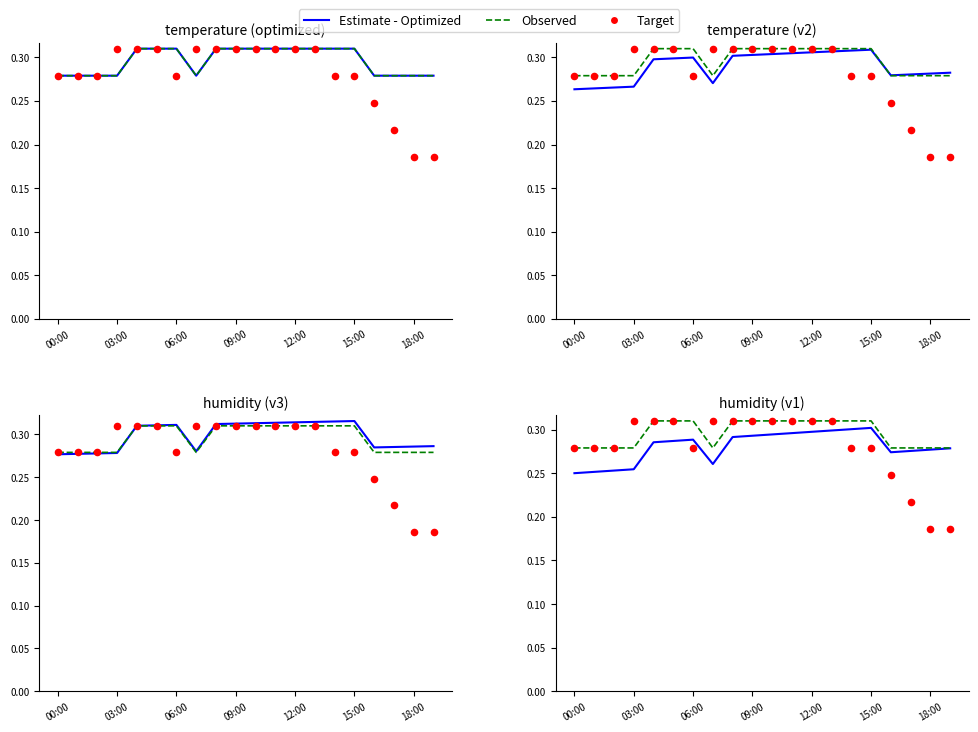

What are all the series names shown in the legend?

Estimate - Optimized, Observed, Target